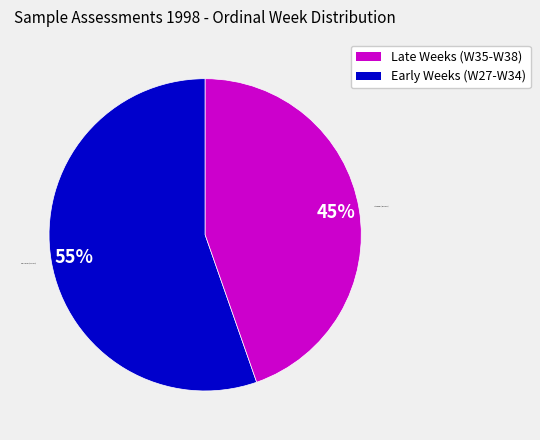

Rank the categories by value from lowest to highest.

Late Weeks (W35-W38), Early Weeks (W27-W34)